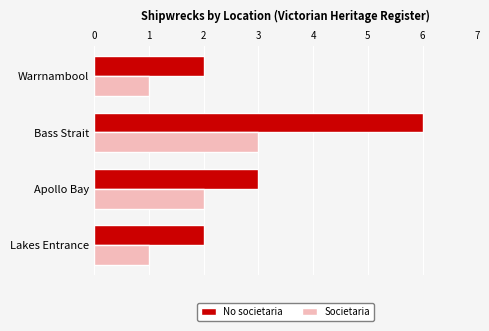

What is the sum of all No societaria values?

13